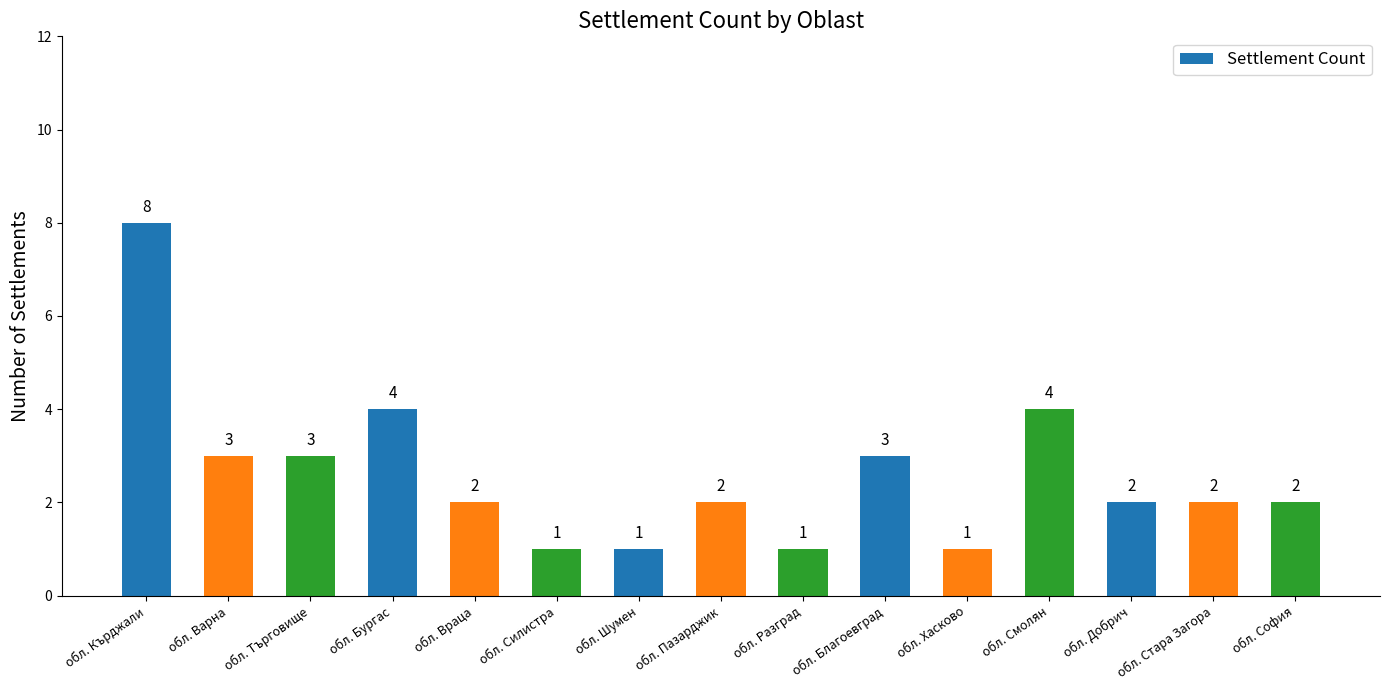

Which has a higher value, обл. Силистра or обл. Варна?

обл. Варна